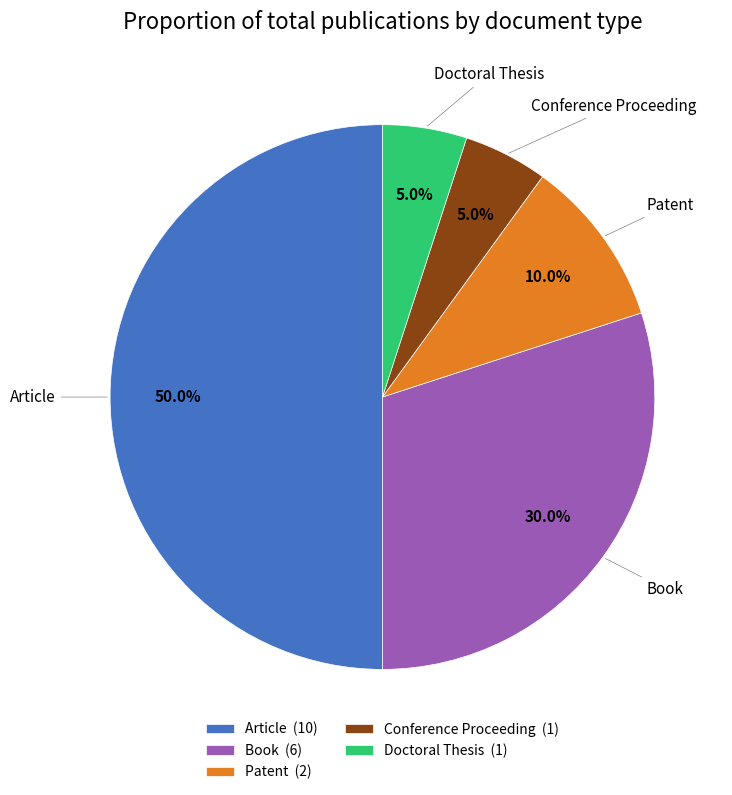

Approximately how many times larger is the value at Conference Proceeding compared to Doctoral Thesis?

1.0